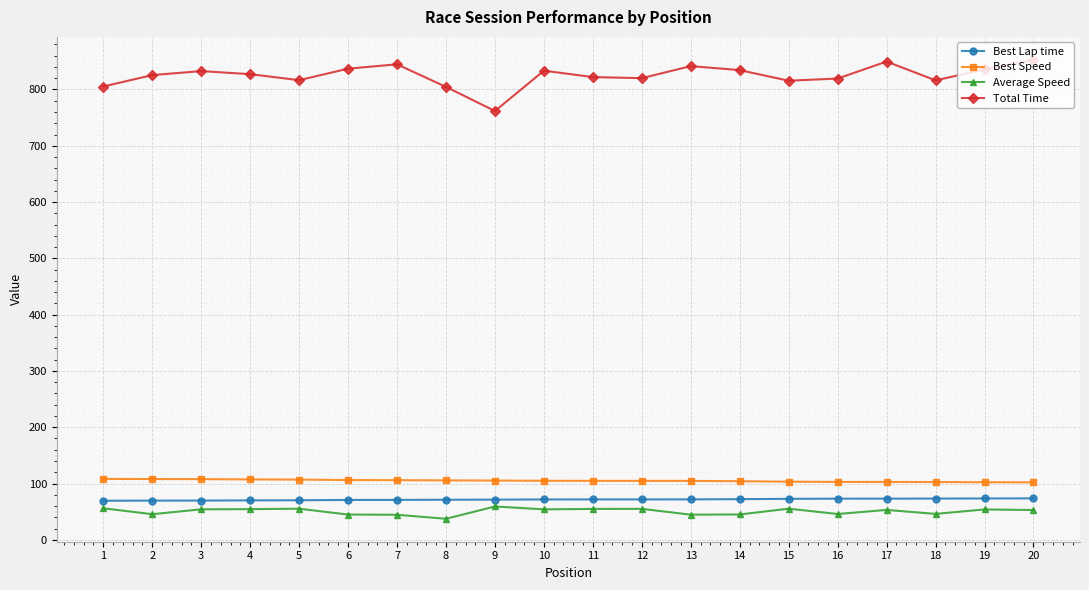

Rank the series at 3 from lowest to highest value.

Average Speed, Best Lap time, Best Speed, Total Time